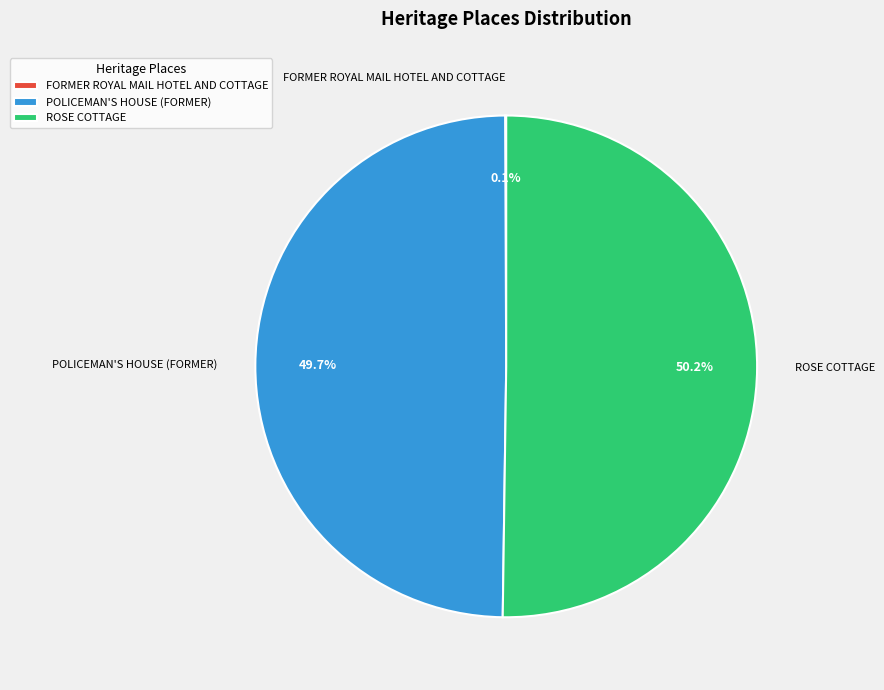

What is the total percentage of ROSE COTTAGE and POLICEMAN'S HOUSE (FORMER)?

99.9%